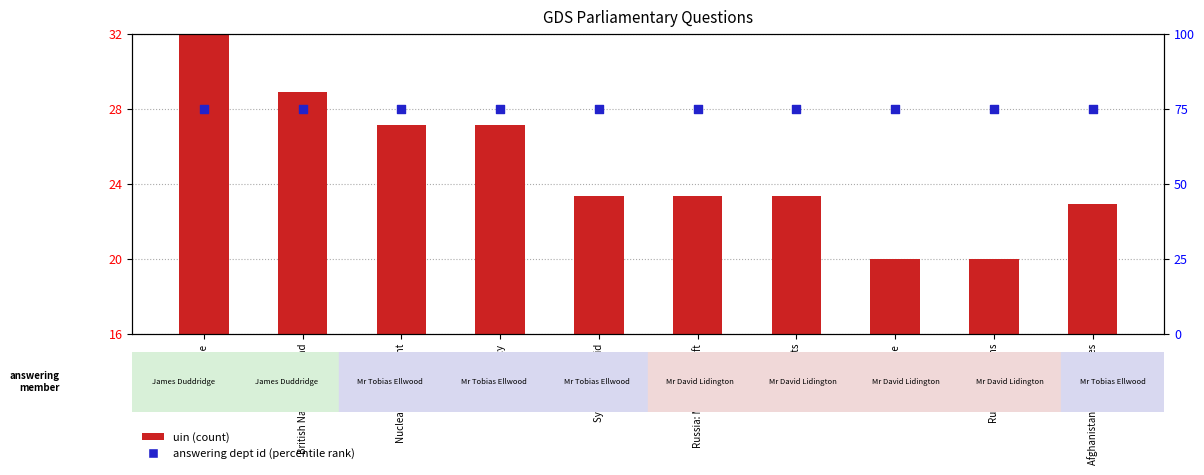

At which category is the sum across all series the highest?

Genocide